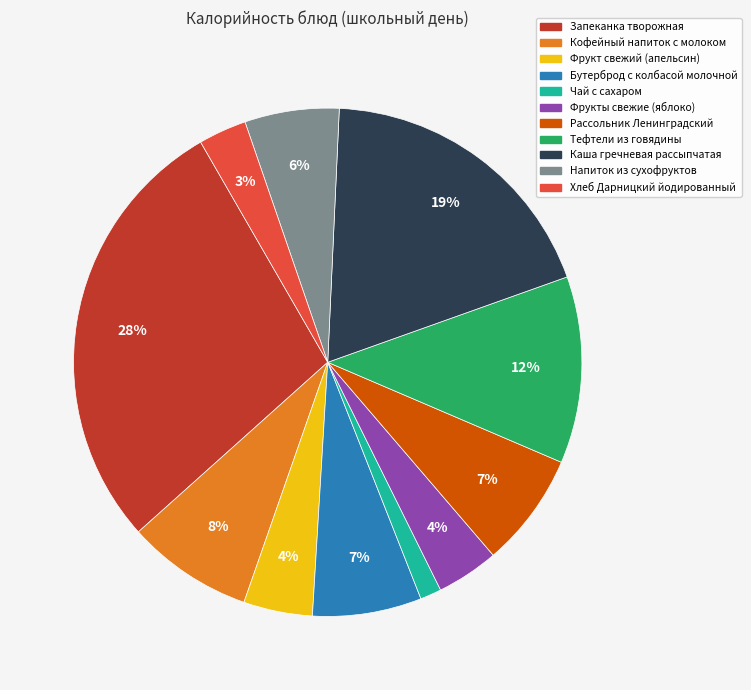

How many slices are in this pie chart?

11